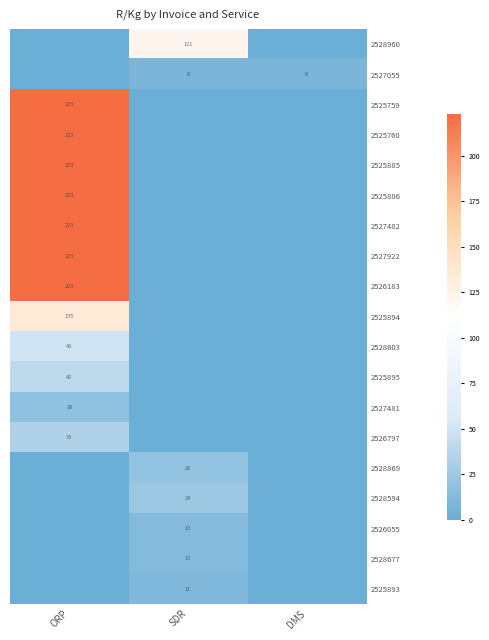

Is it true that 2525760 equals 383 at ORP?

False